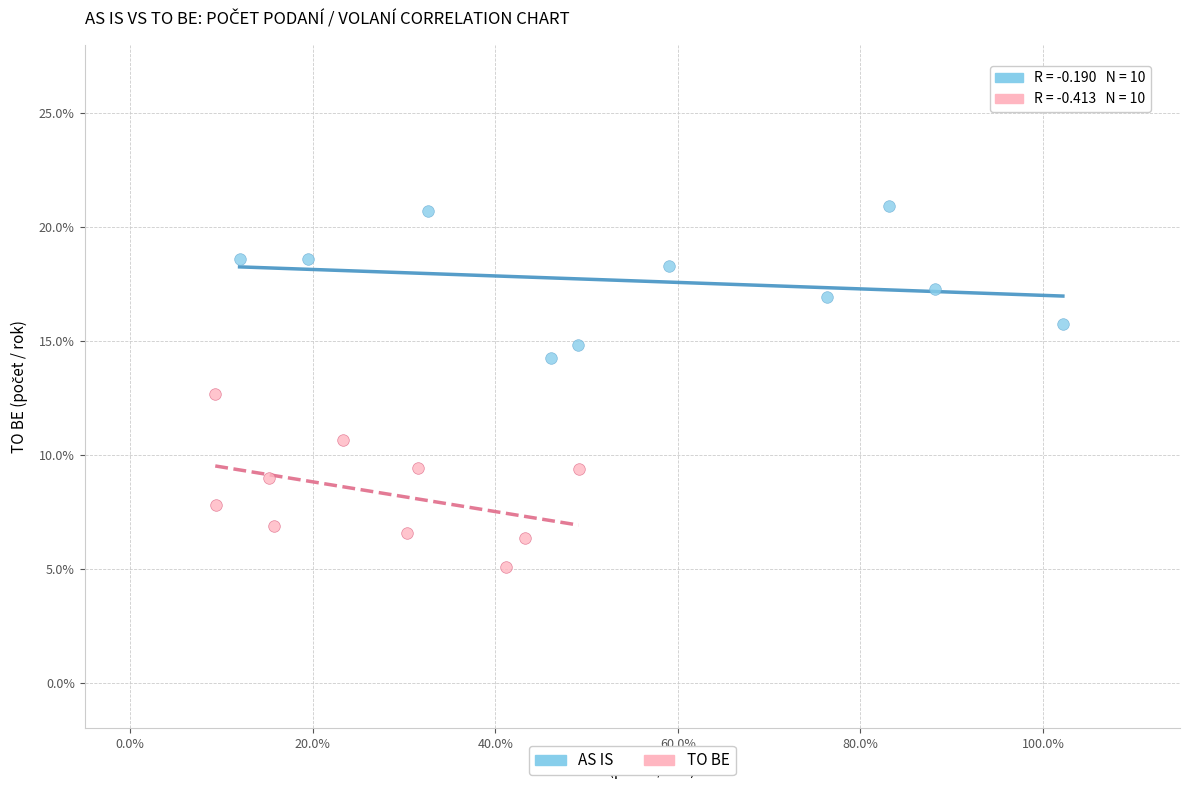

Which series reaches the maximum Y coordinate?

AS IS